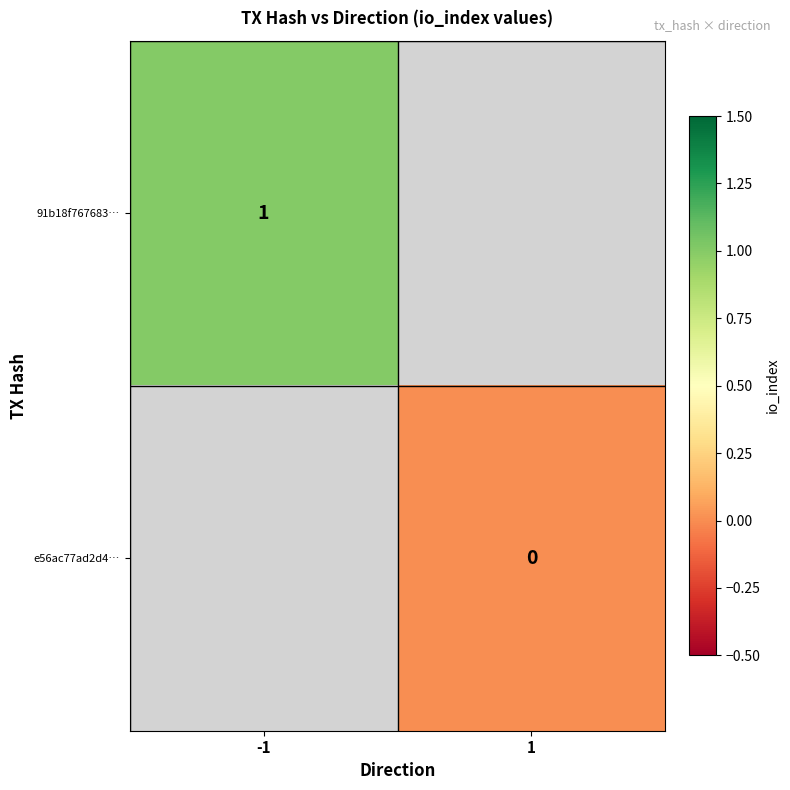

The value of 91b18f767683… at -1 is 1. True or false?

True